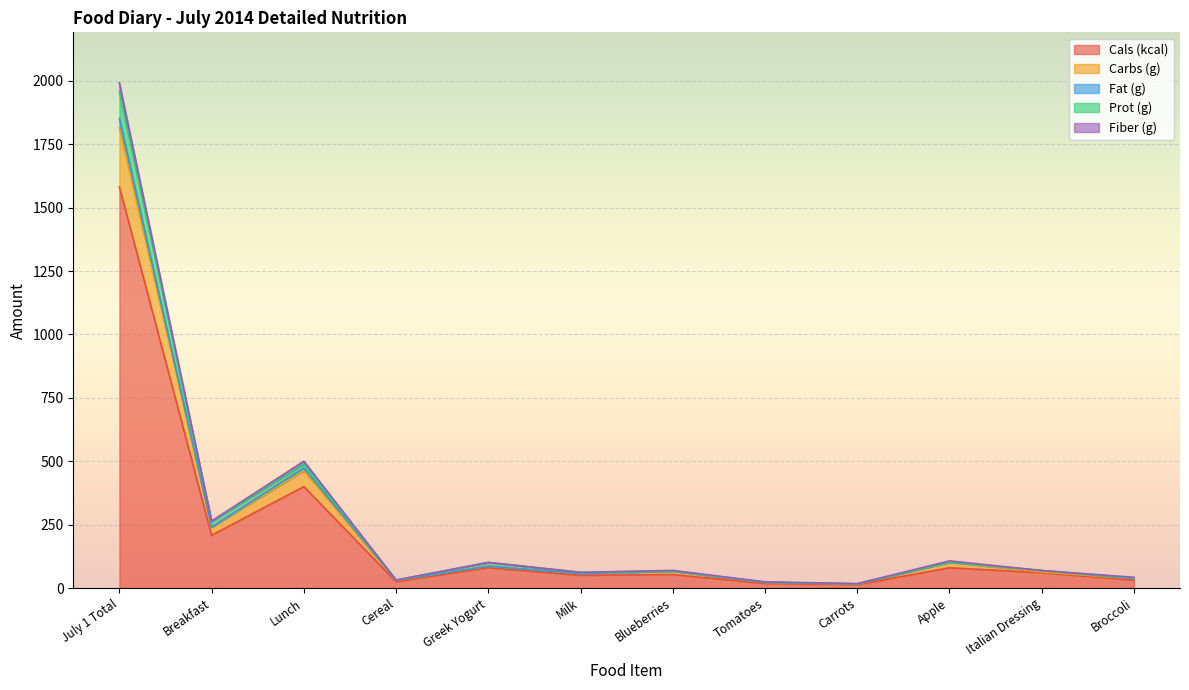

Which category has the highest value in the Cals (kcal) series?

July 1 Total